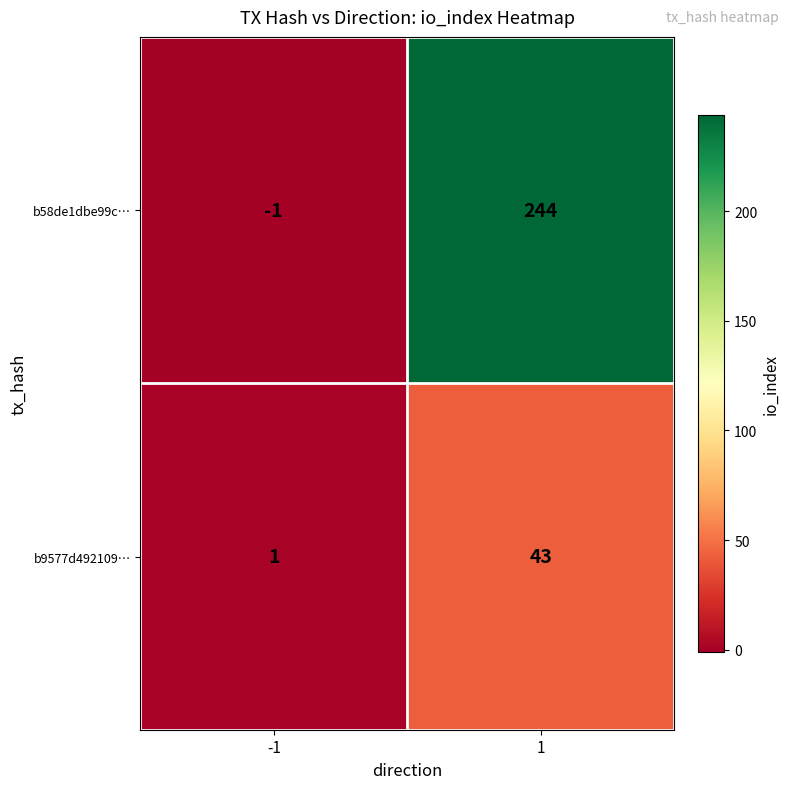

What is the sum of the b58de1dbe99c… values at 1 and -1?

243